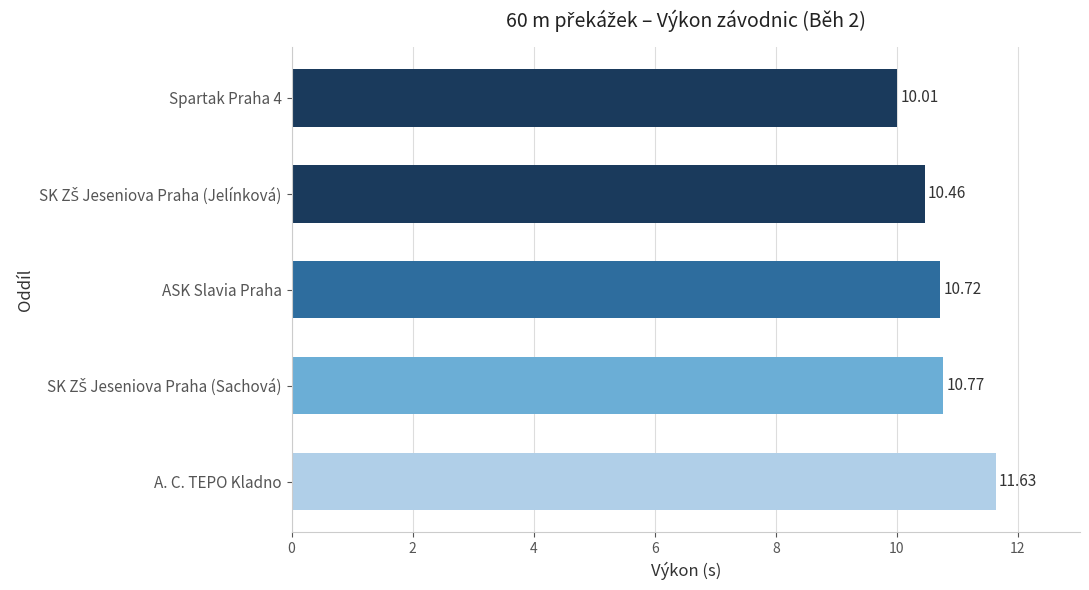

What is the average value?

10.7